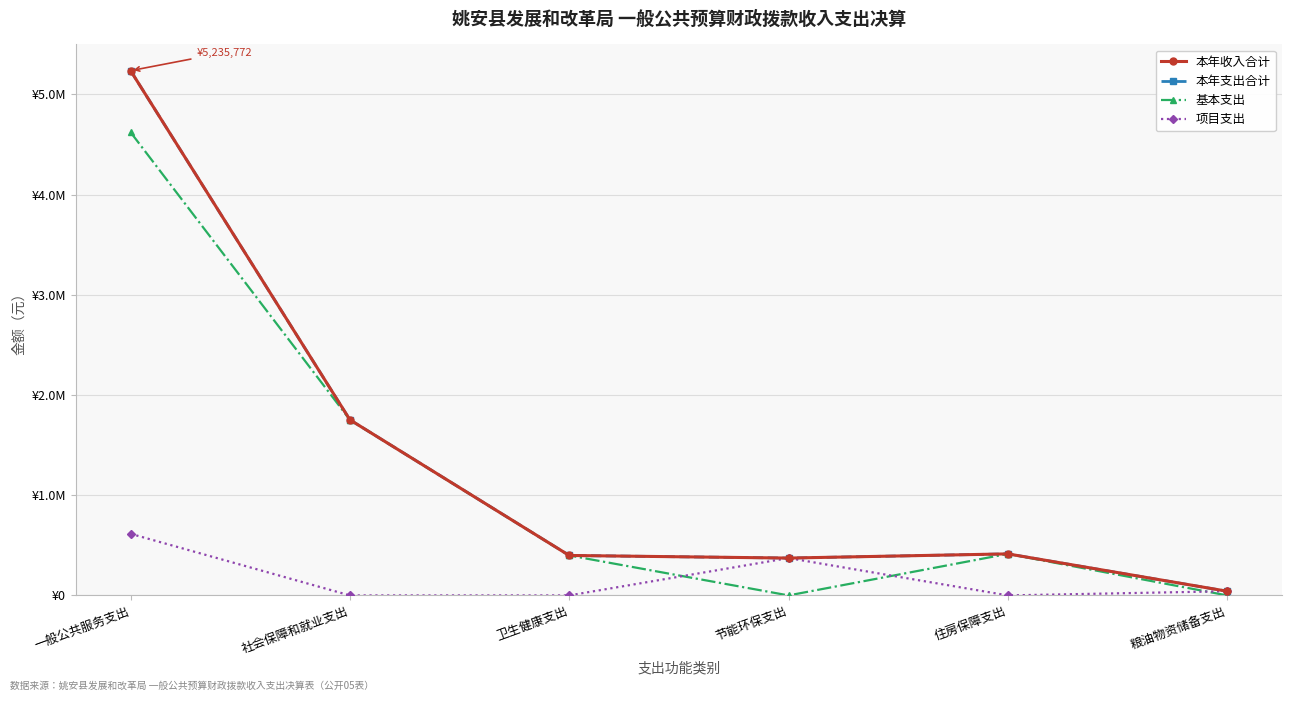

True or false: 项目支出 and 本年收入合计 intersect in this chart.

False